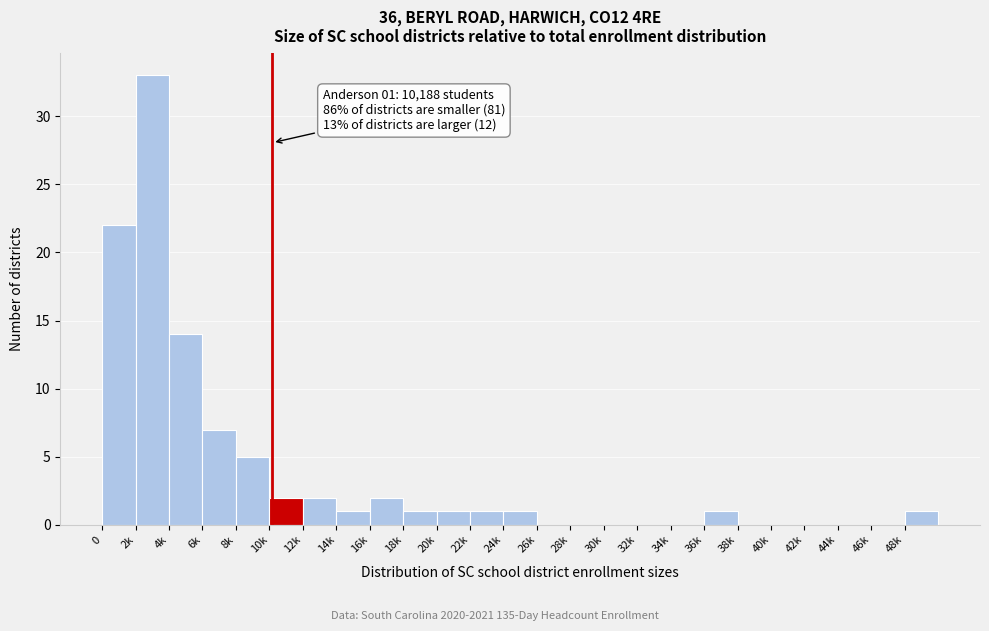

Reading left to right, transcribe all the data shown in this chart.

0=22	2k=33	4k=14	6k=7	8k=5	10k=2	12k=2	14k=1	16k=2	18k=1	20k=1	22k=1	24k=1	26k=0	28k=0	30k=0	32k=0	34k=0	36k=1	38k=0	40k=0	42k=0	44k=0	46k=0	48k=1